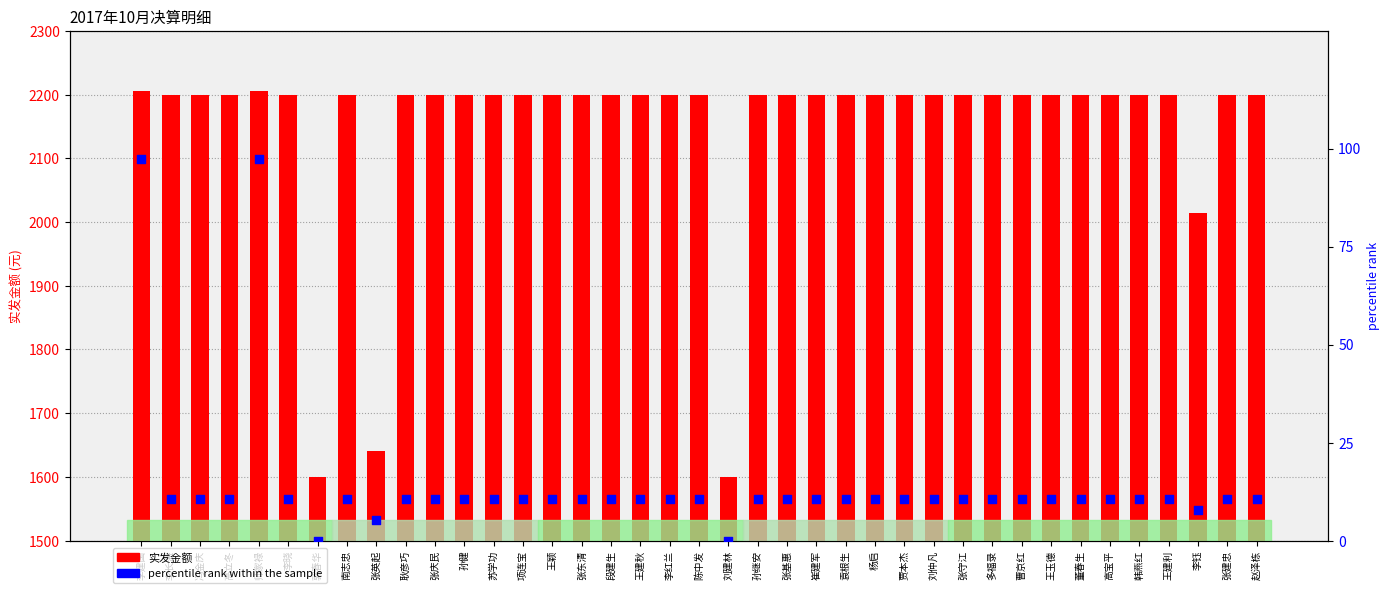

At which category is the sum across all series the highest?

李建国